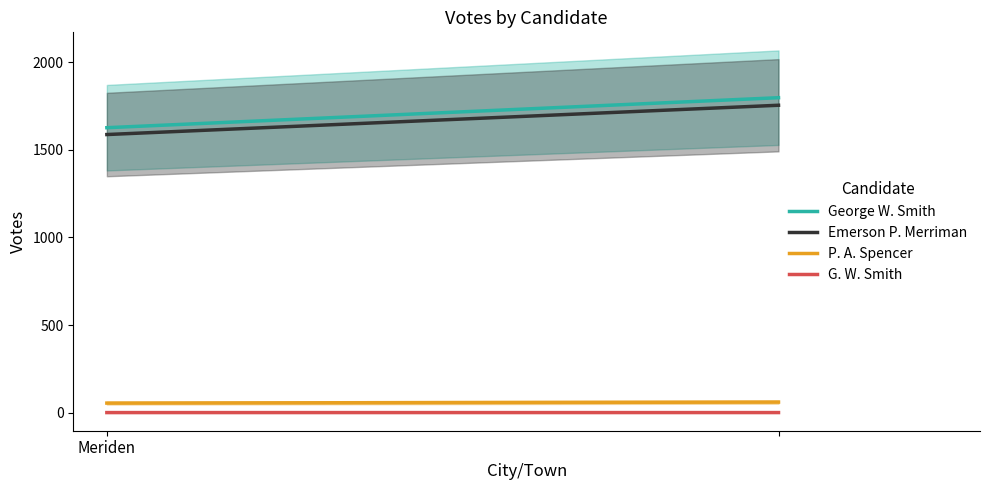

Between Meriden and 1, which series saw the biggest shift?

George W. Smith